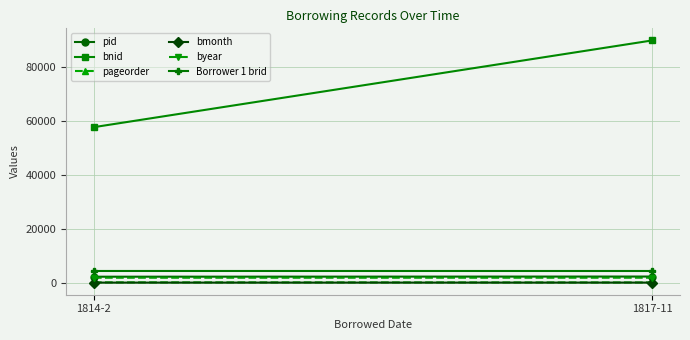

Reading left to right, transcribe all the data shown in this chart.

pid: 1814-2=2188	1817-11=2248
bnid: 1814-2=57556	1817-11=89654
pageorder: 1814-2=93	1817-11=55
bmonth: 1814-2=2	1817-11=11
byear: 1814-2=1814	1817-11=1817
Borrower 1 brid: 1814-2=4309	1817-11=4303